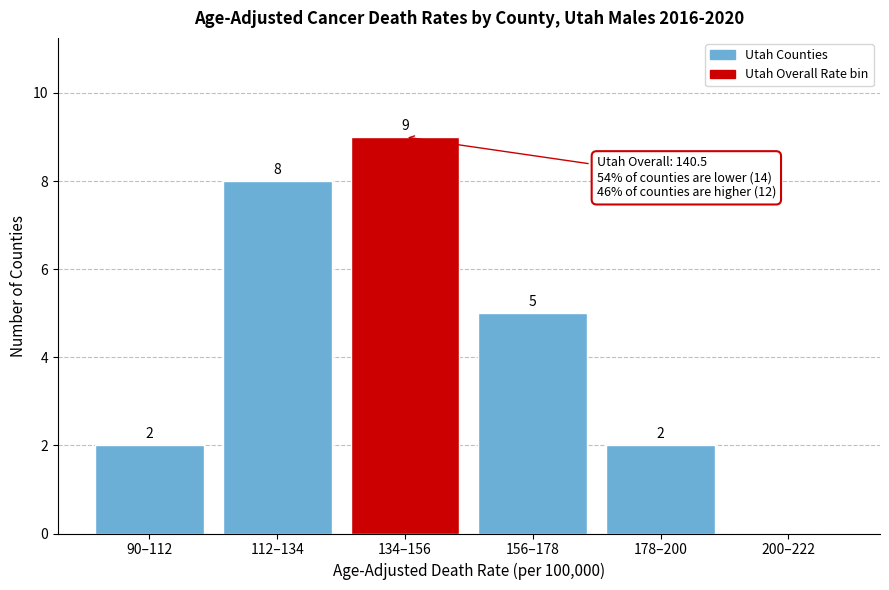

Reading right to left, list all the values displayed in this chart.

200–222=0	178–200=2	156–178=5	134–156=9	112–134=8	90–112=2